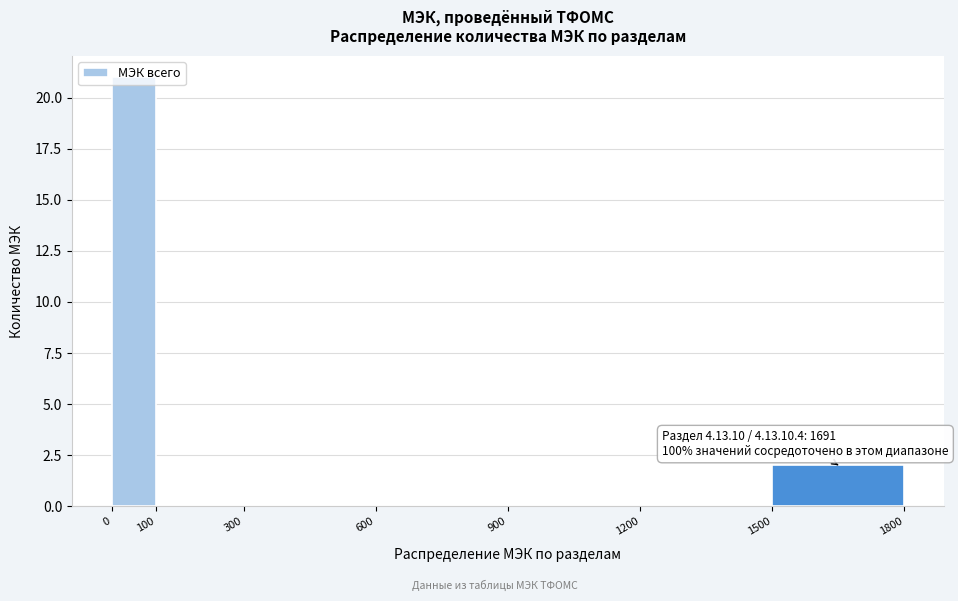

Over which range of the x-axis is the bar tallest?

0 to 100